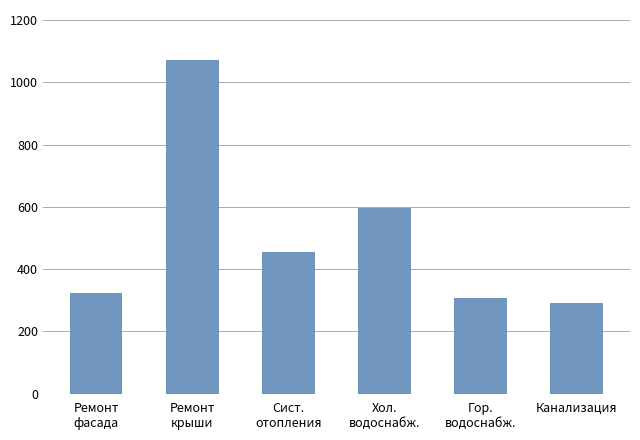

Rank the categories by value from highest to lowest.

Ремонт
крыши, Хол.
водоснабж., Сист.
отопления, Ремонт
фасада, Гор.
водоснабж., Канализация